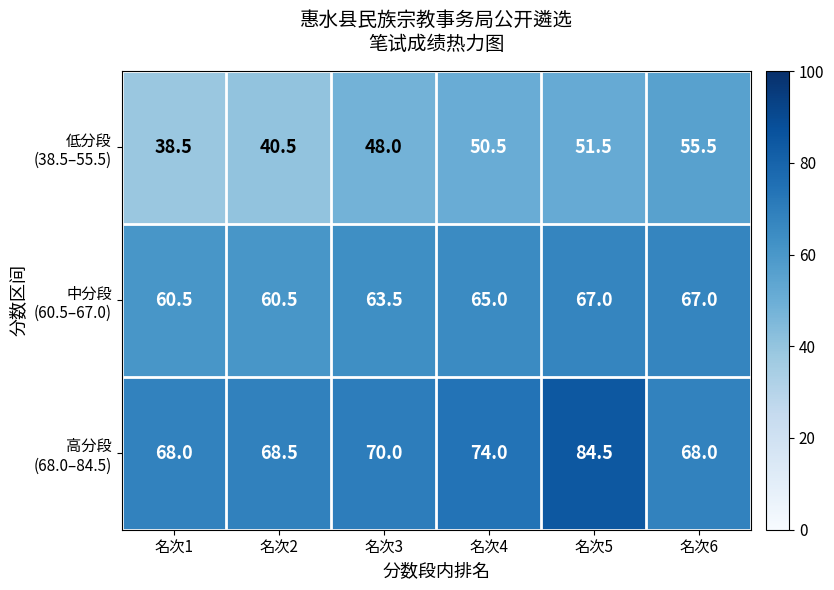

How many series are shown in this chart?

3